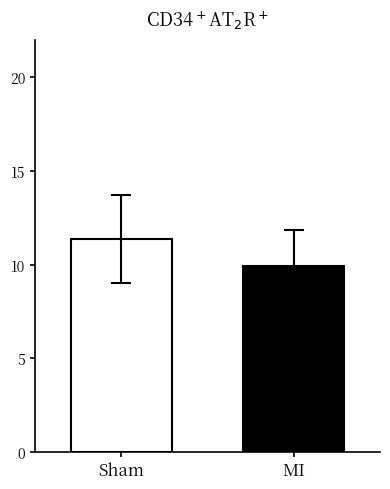

What is the smallest value displayed?

9.9